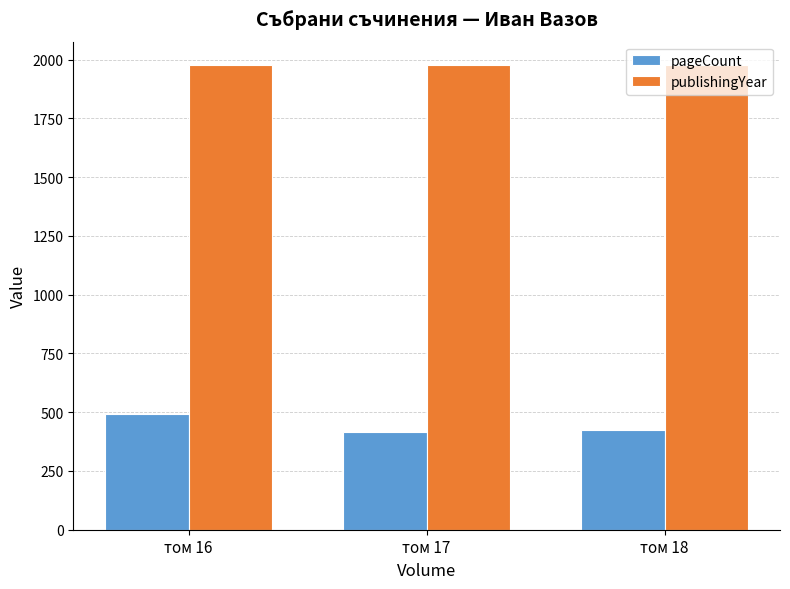

What is the minimum value shown in the chart?

416